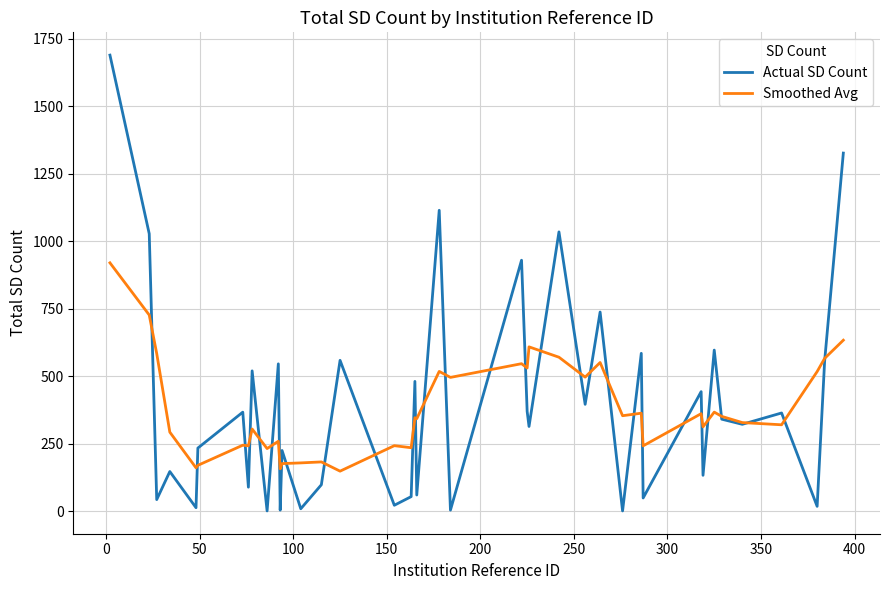

Which series has the largest range (max minus min)?

Actual SD Count